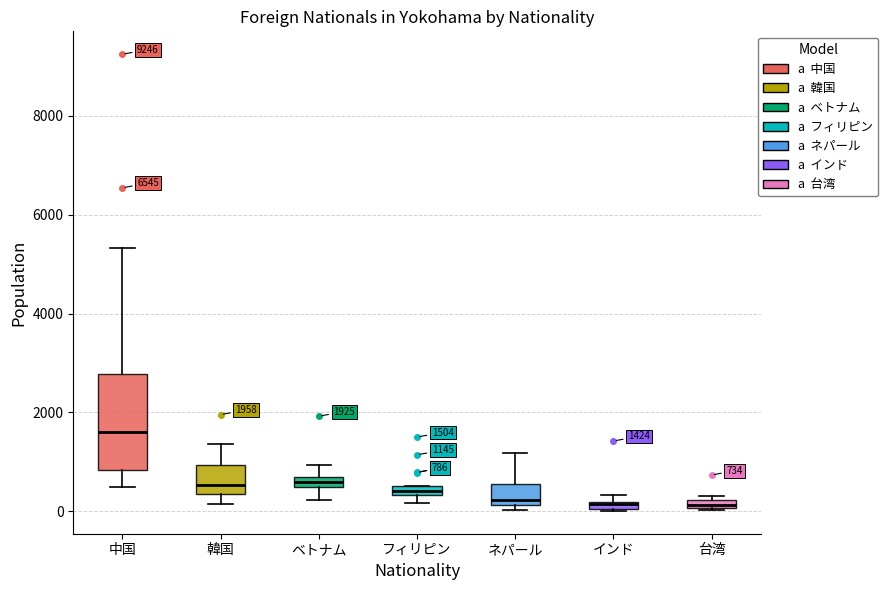

Which box is the tallest, from its lower edge to its upper edge?

中国